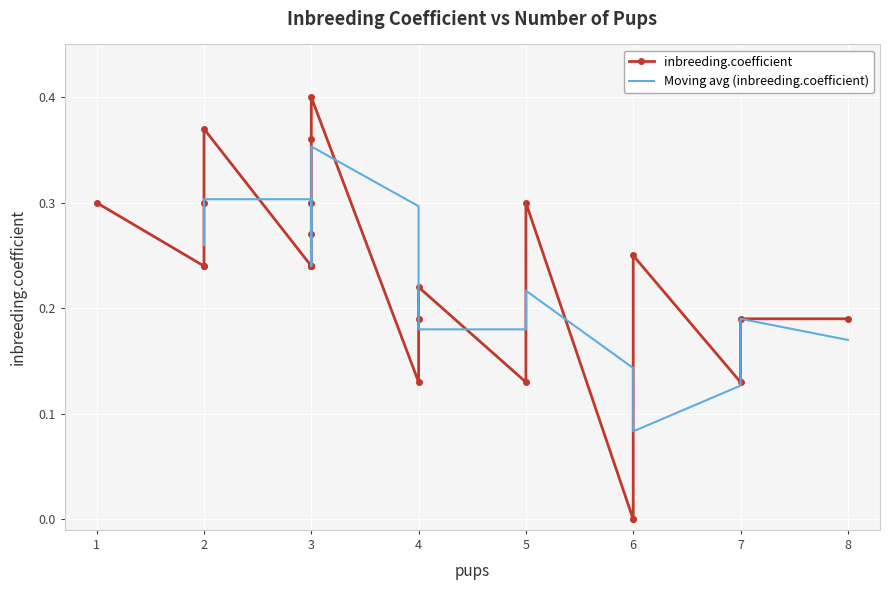

Read the value at 4.

0.2